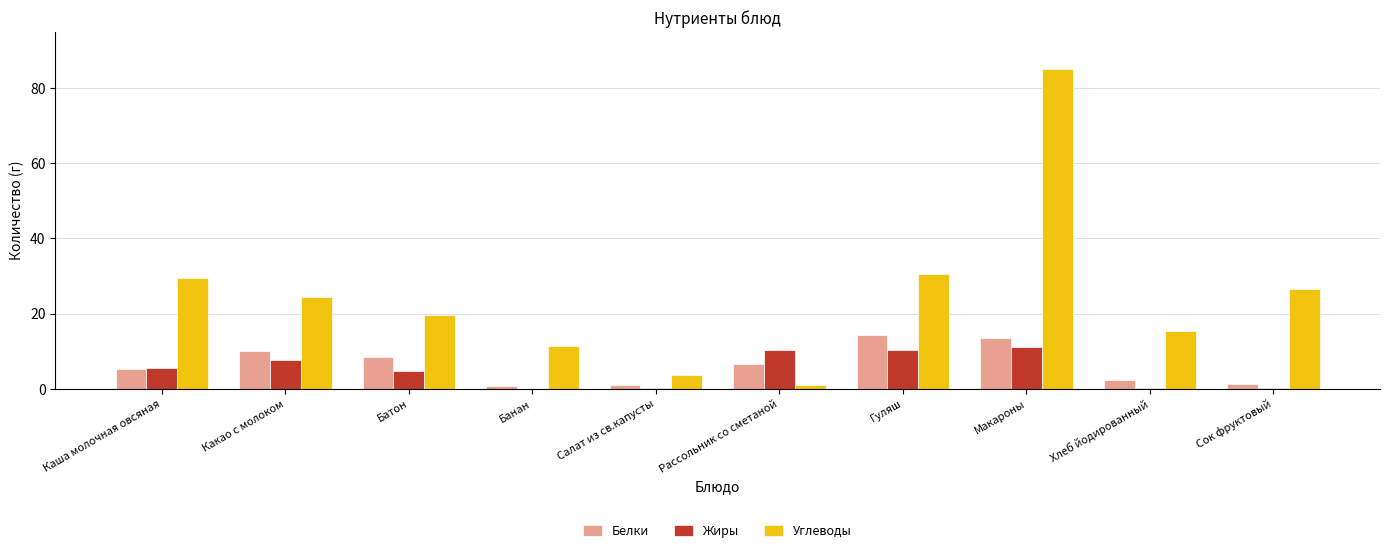

How many data points does each series have?

10